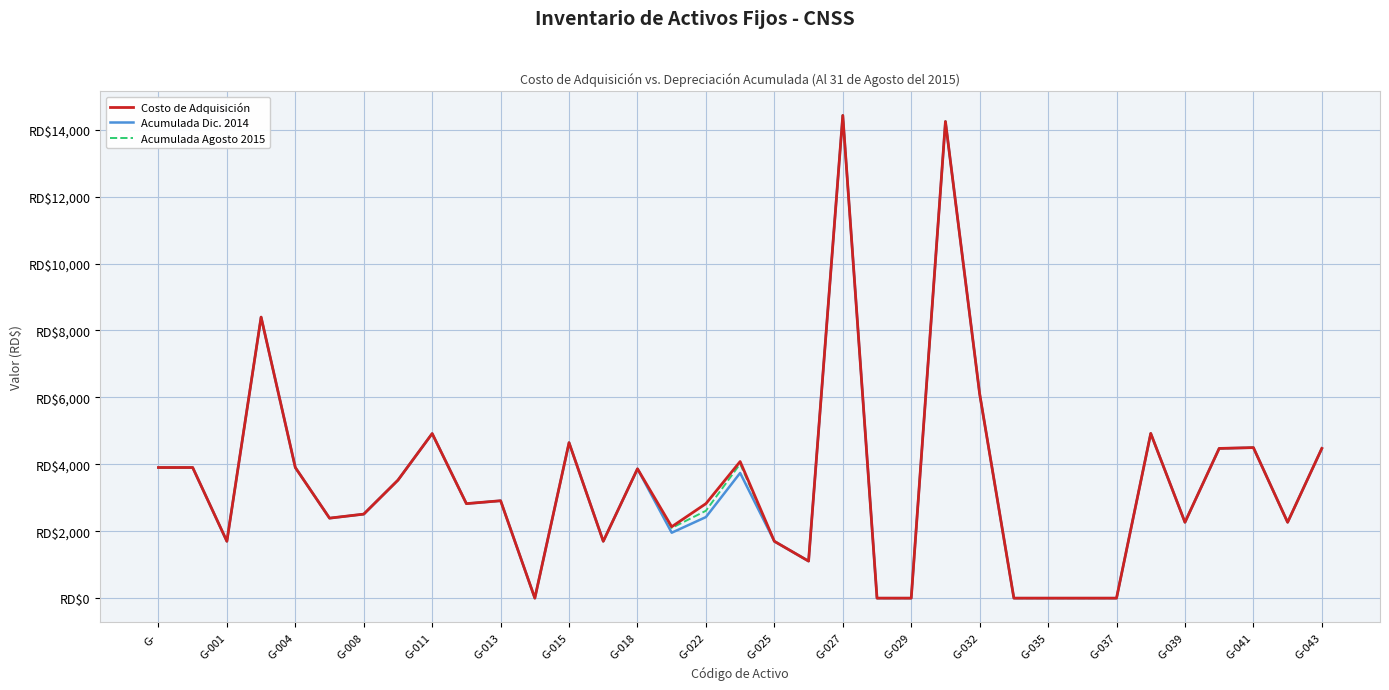

Which series has the widest spread of values?

Costo de Adquisición